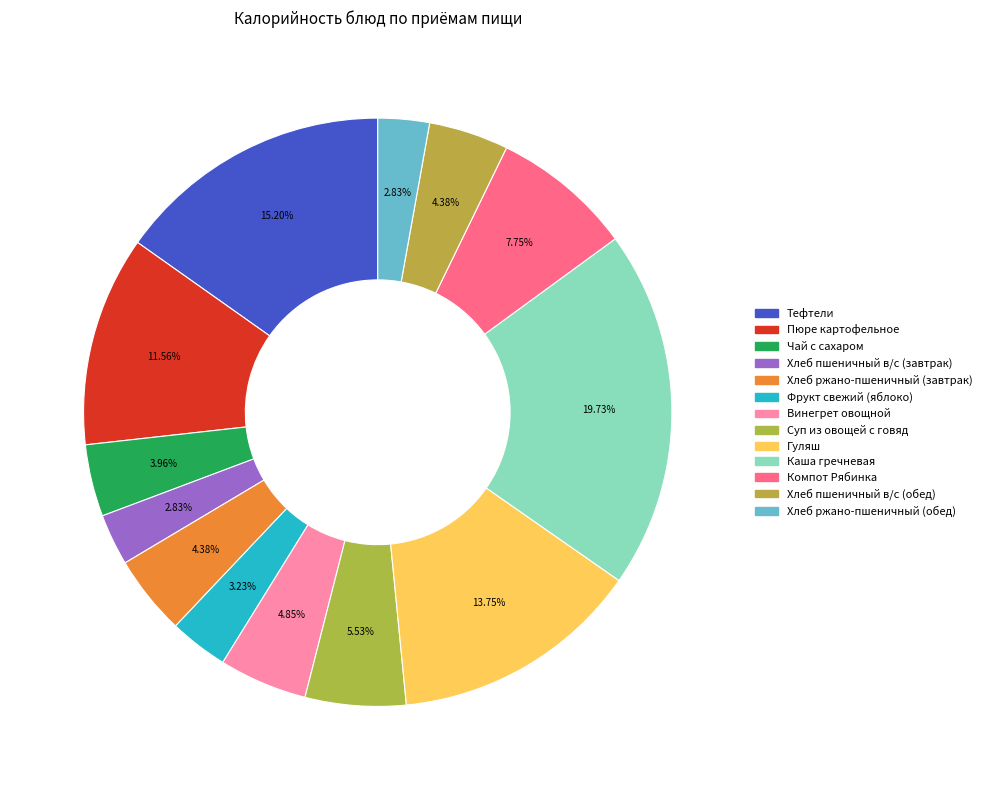

Count the number of slices in the pie.

13